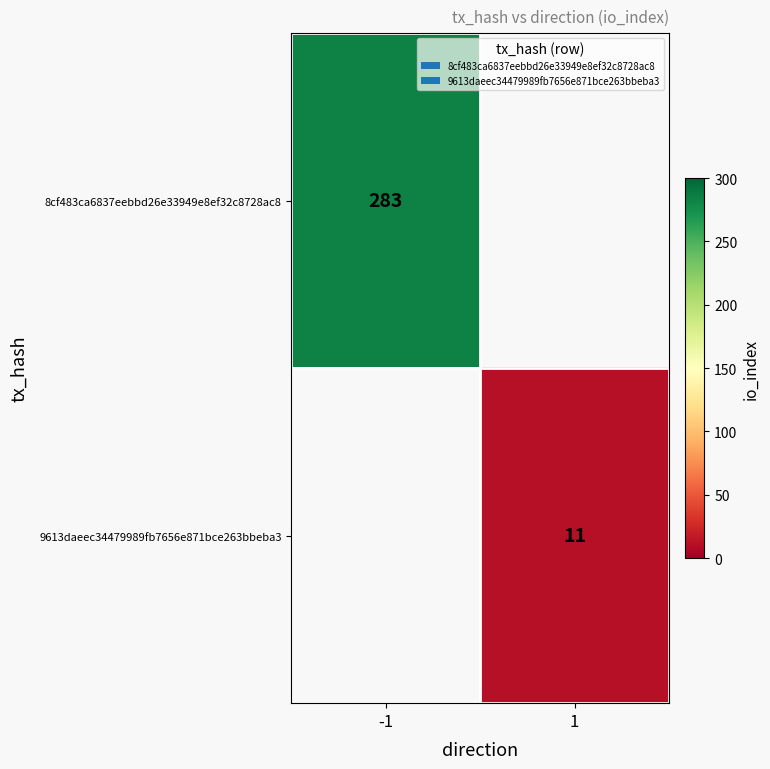

The value of 8cf483ca6837eebbd26e33949e8ef32c8728ac8 at -1 is 469. True or false?

False